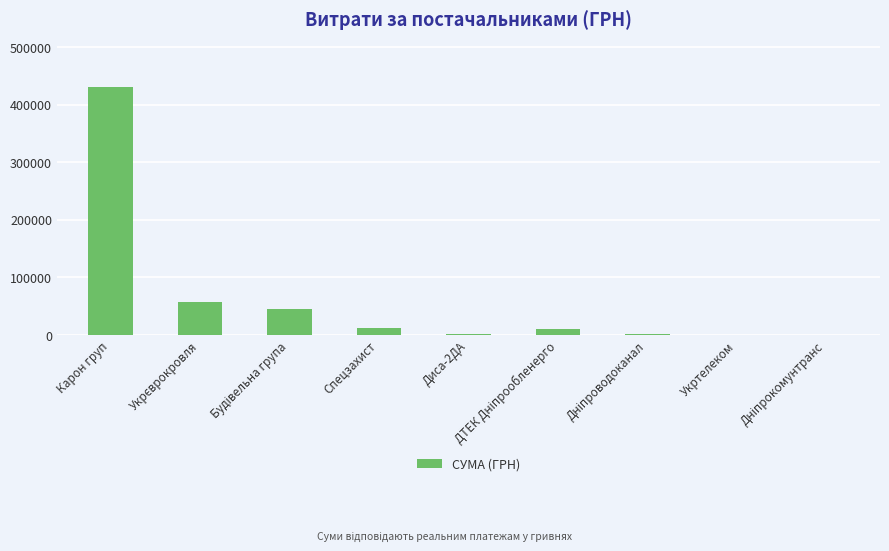

Approximately how many times larger is the value at Карон груп compared to Спецзахист?

33.4